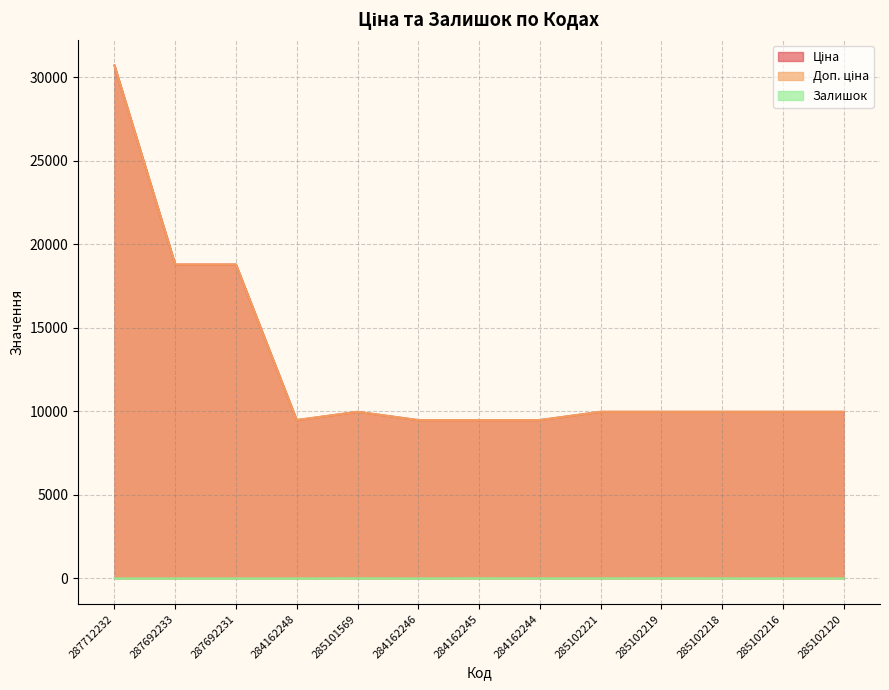

Does the chart have visible grid lines?

Yes